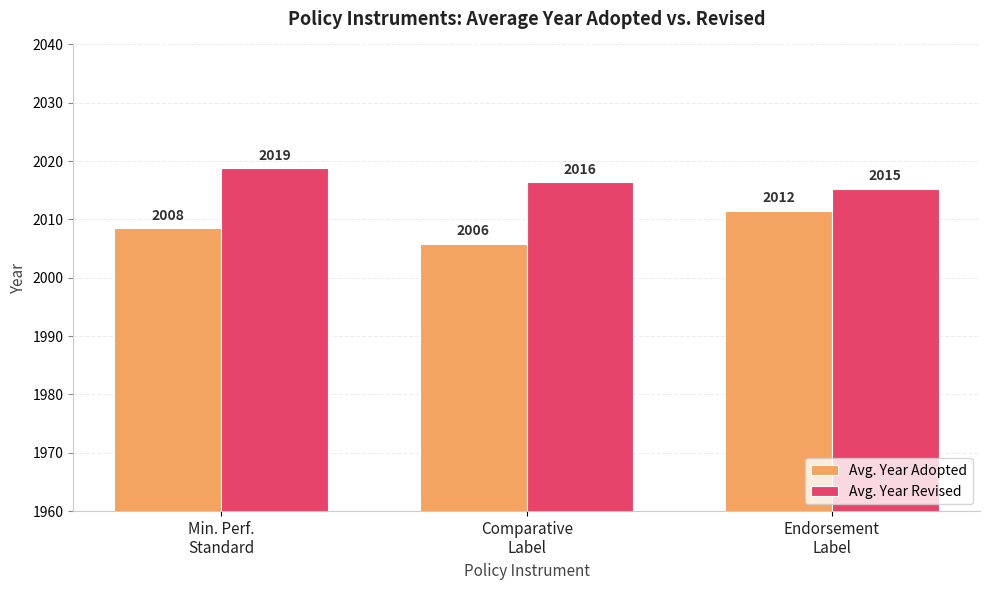

Is the value of Avg. Year Revised at Min. Perf.
Standard greater than the value of Avg. Year Adopted at Min. Perf.
Standard?

Yes